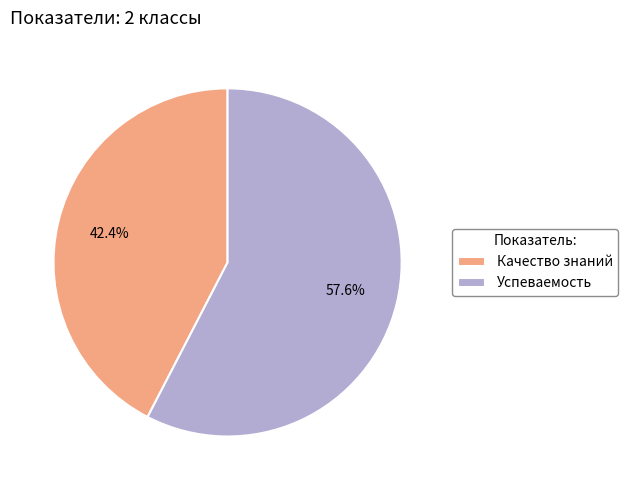

Which slice represents more than half of the pie?

Успеваемость